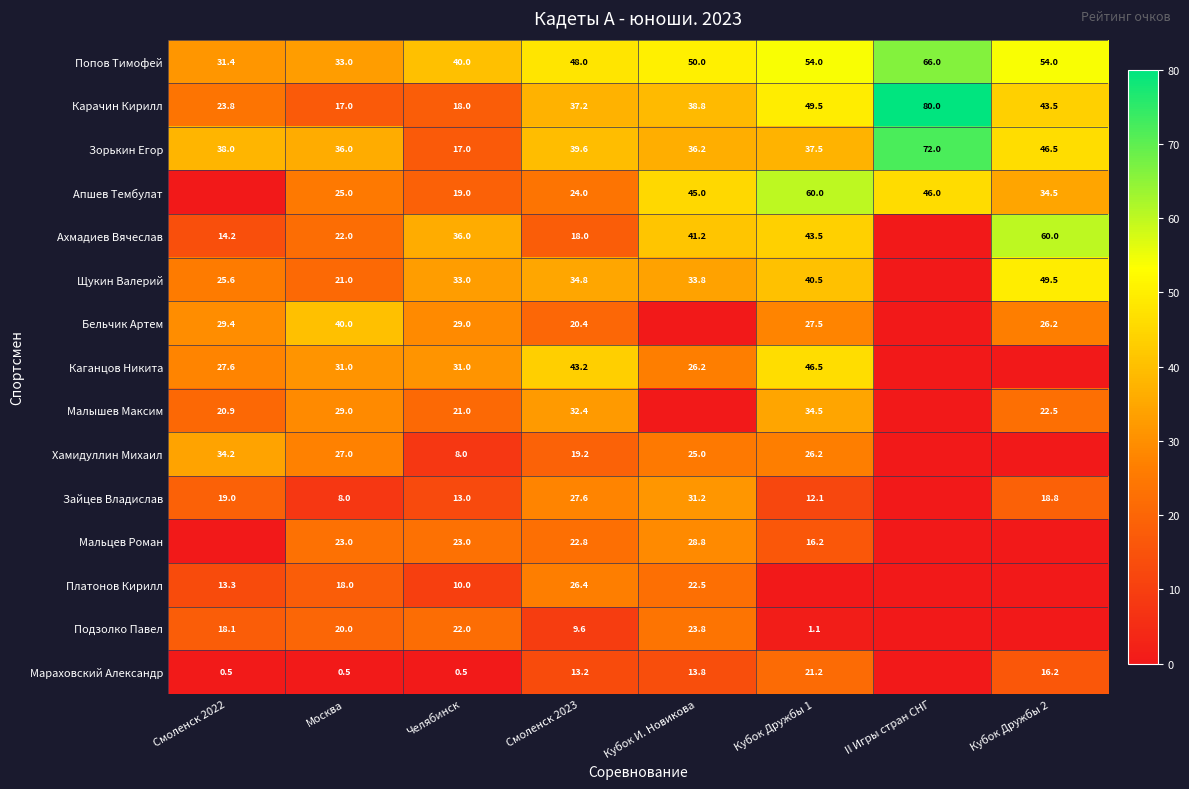

Which category has the lowest value across all series?

Смоленск 2022